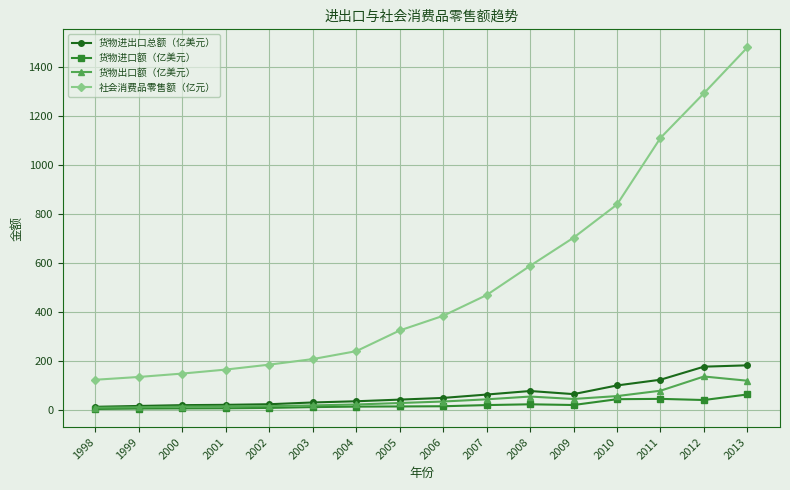

Count the number of data series in this chart.

4